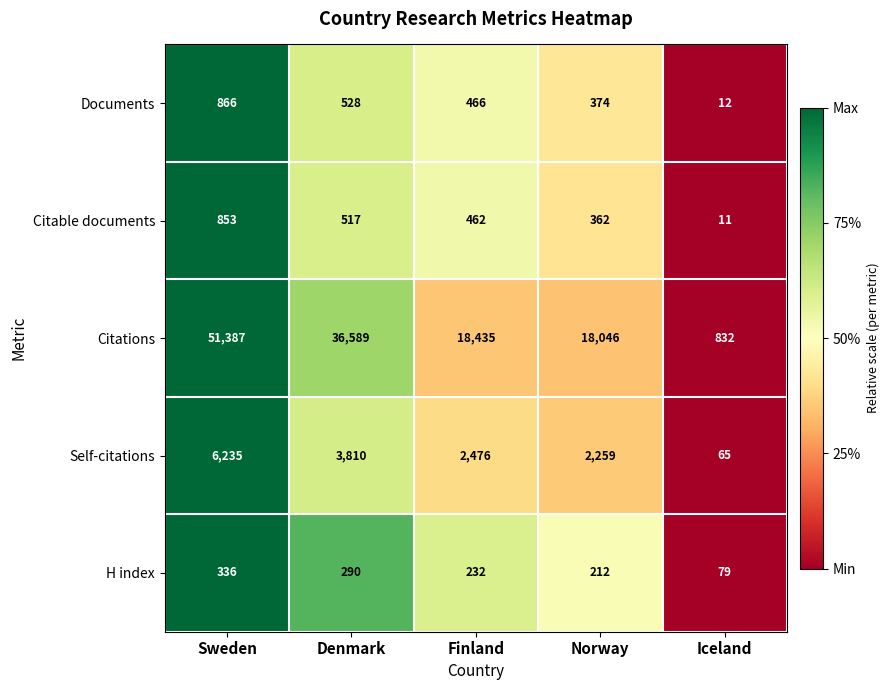

Is it true that Documents equals 866 at Sweden?

True